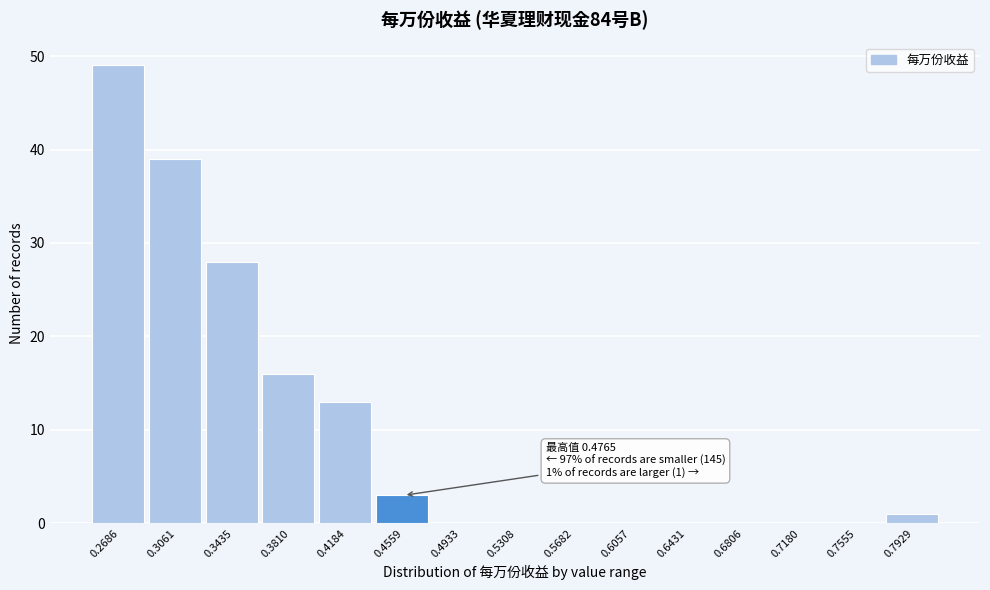

Reading left to right, transcribe all the data shown in this chart.

0.2686=49	0.3061=39	0.3435=28	0.3810=16	0.4184=13	0.4559=3	0.4933=0	0.5308=0	0.5682=0	0.6057=0	0.6431=0	0.6806=0	0.7180=0	0.7555=0	0.7929=1